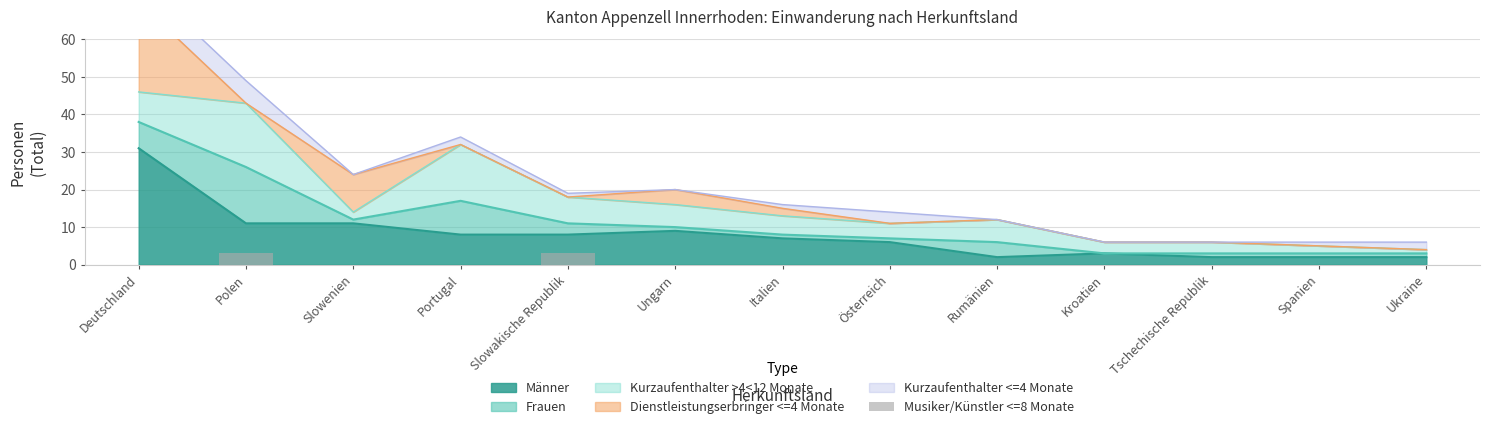

Which category has the highest value in the Männer series?

Deutschland